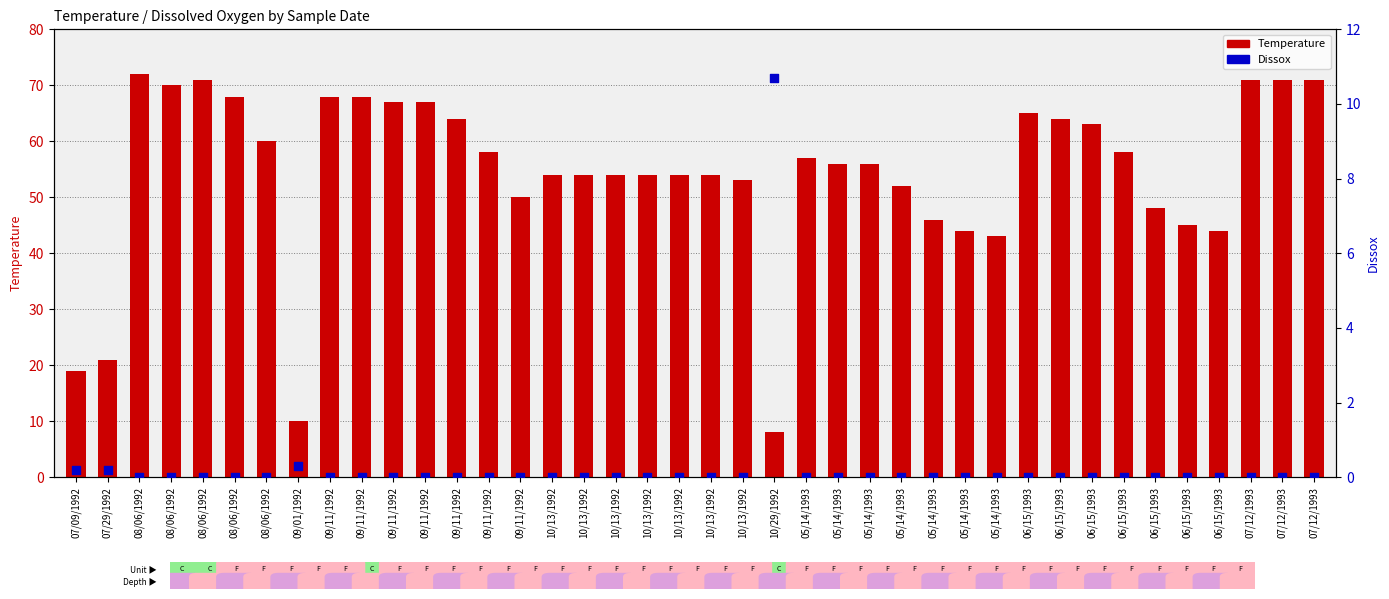

At how many categories does at least one series exceed 23?

36